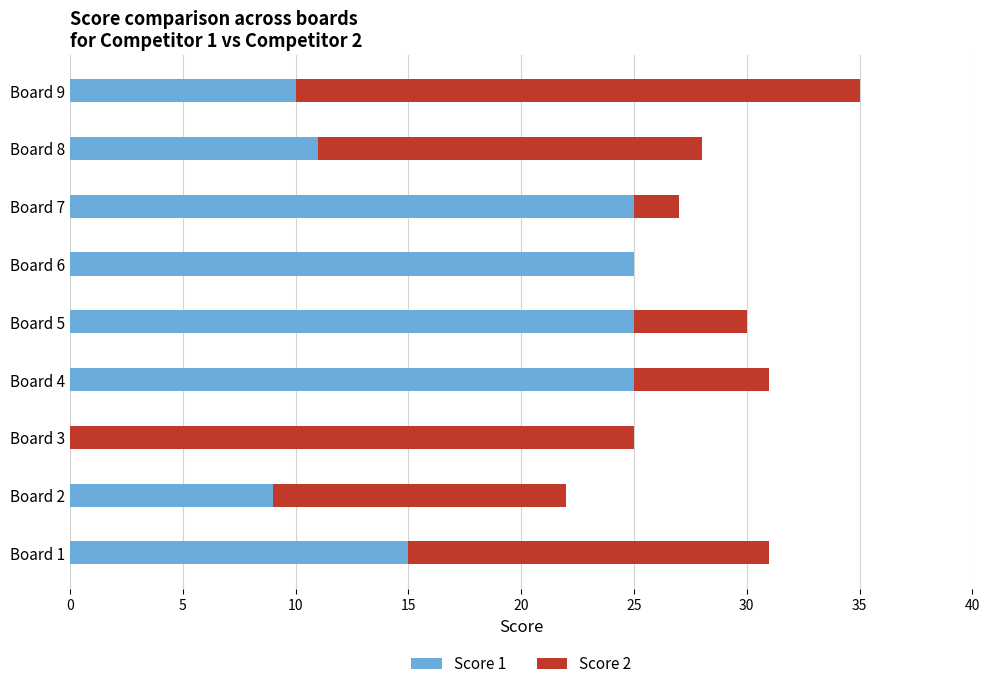

What is the highest value of the Score 1 series?

25